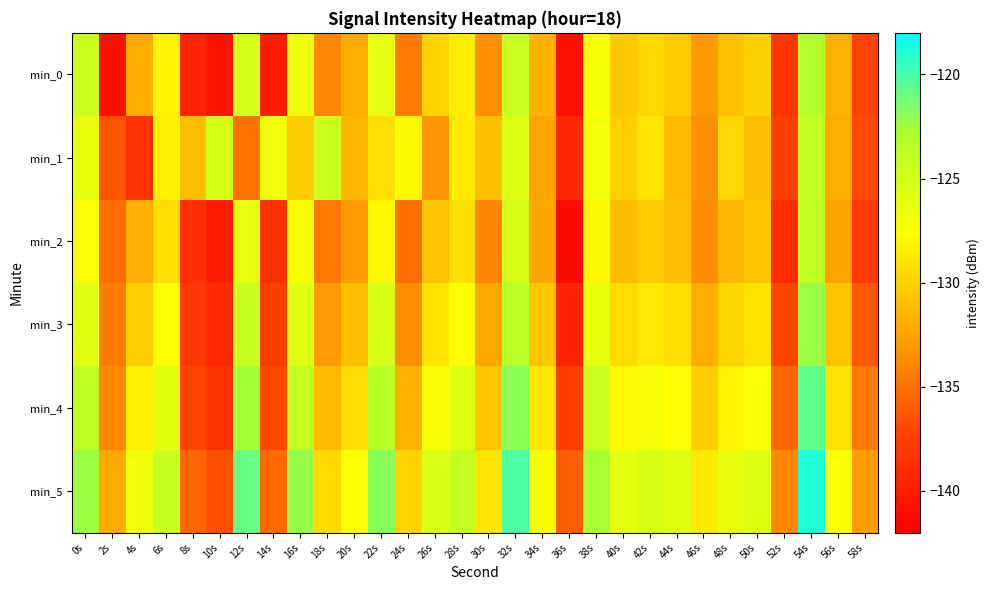

List the series in order of their peak value, lowest first.

min_1, min_2, min_0, min_3, min_4, min_5